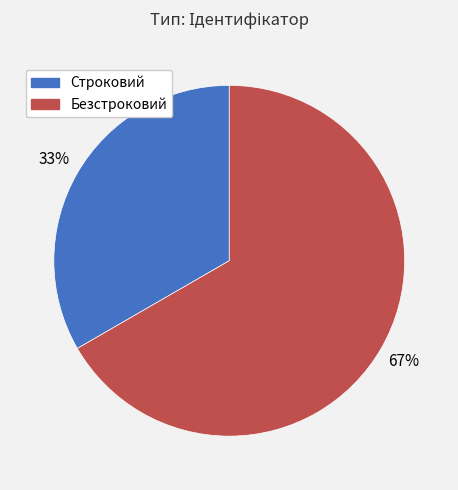

Which has a higher value, Безстроковий or Строковий?

Безстроковий